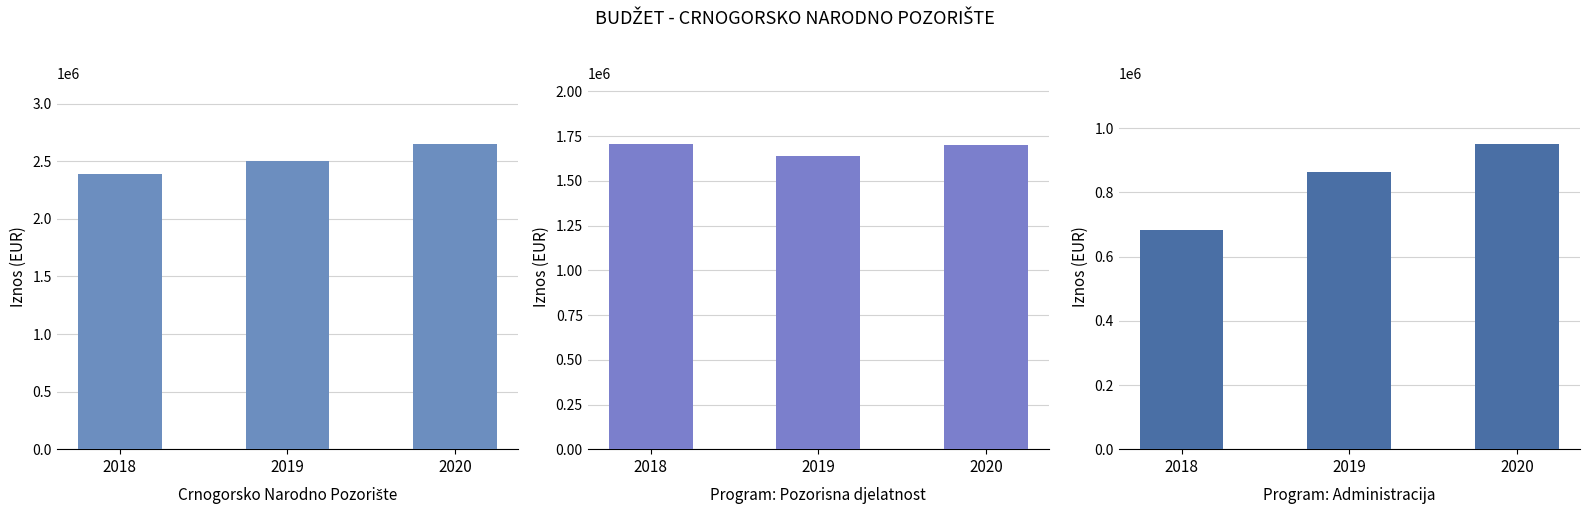

Reading left to right, list all the values displayed in this chart.

Crnogorsko Narodno Pozorište: 2388211.5	2500397.9	2647771.9
Program: Pozorisna djelatnost: 1704655.2	1638513.9	1697854.9
Program: Administracija: 683556.3	861883.9	949916.9